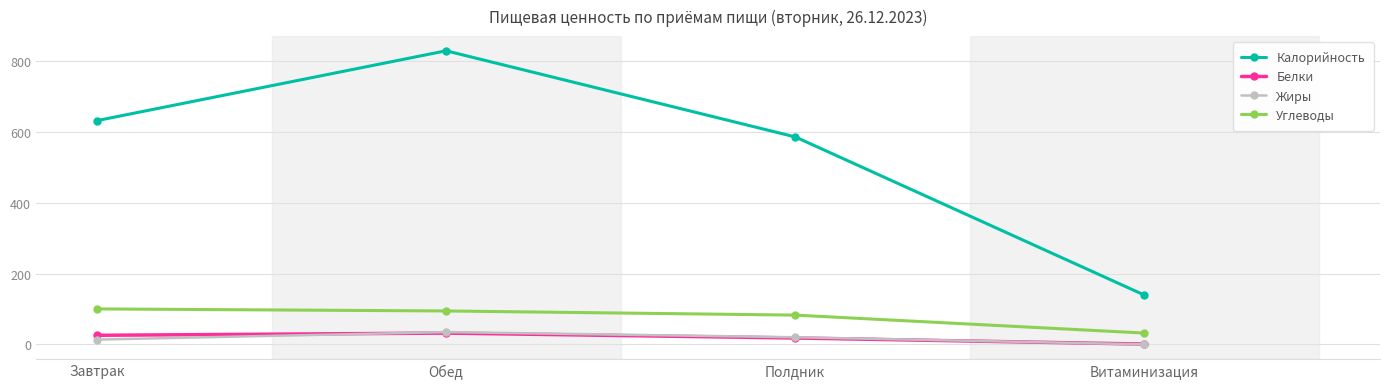

Which series has the widest spread of values?

Калорийность